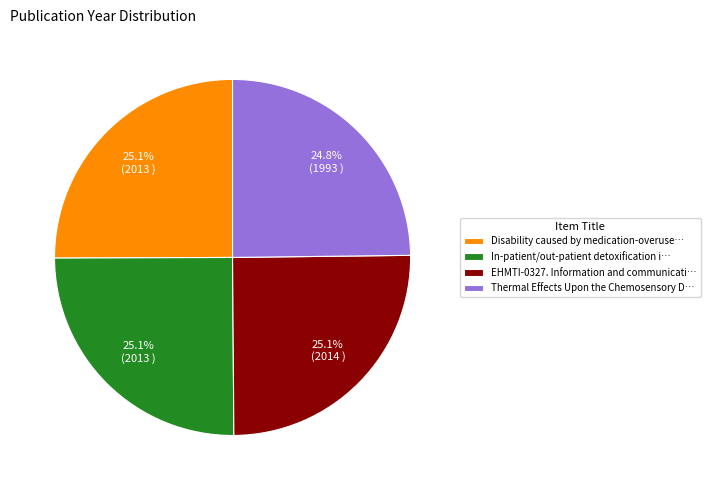

What is the total percentage of In-patient/out-patient detoxification i… and EHMTI-0327. Information and communicati…?

50.1%